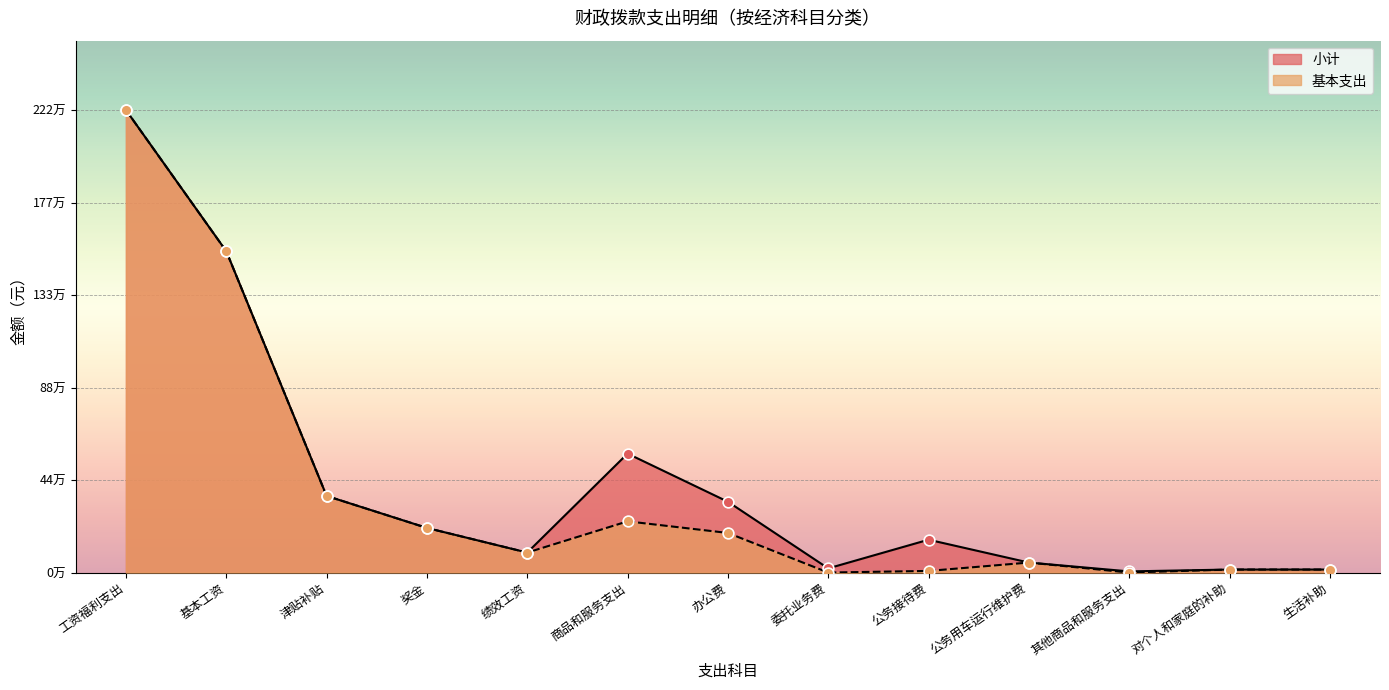

Which series has the widest spread of Y values?

基本支出